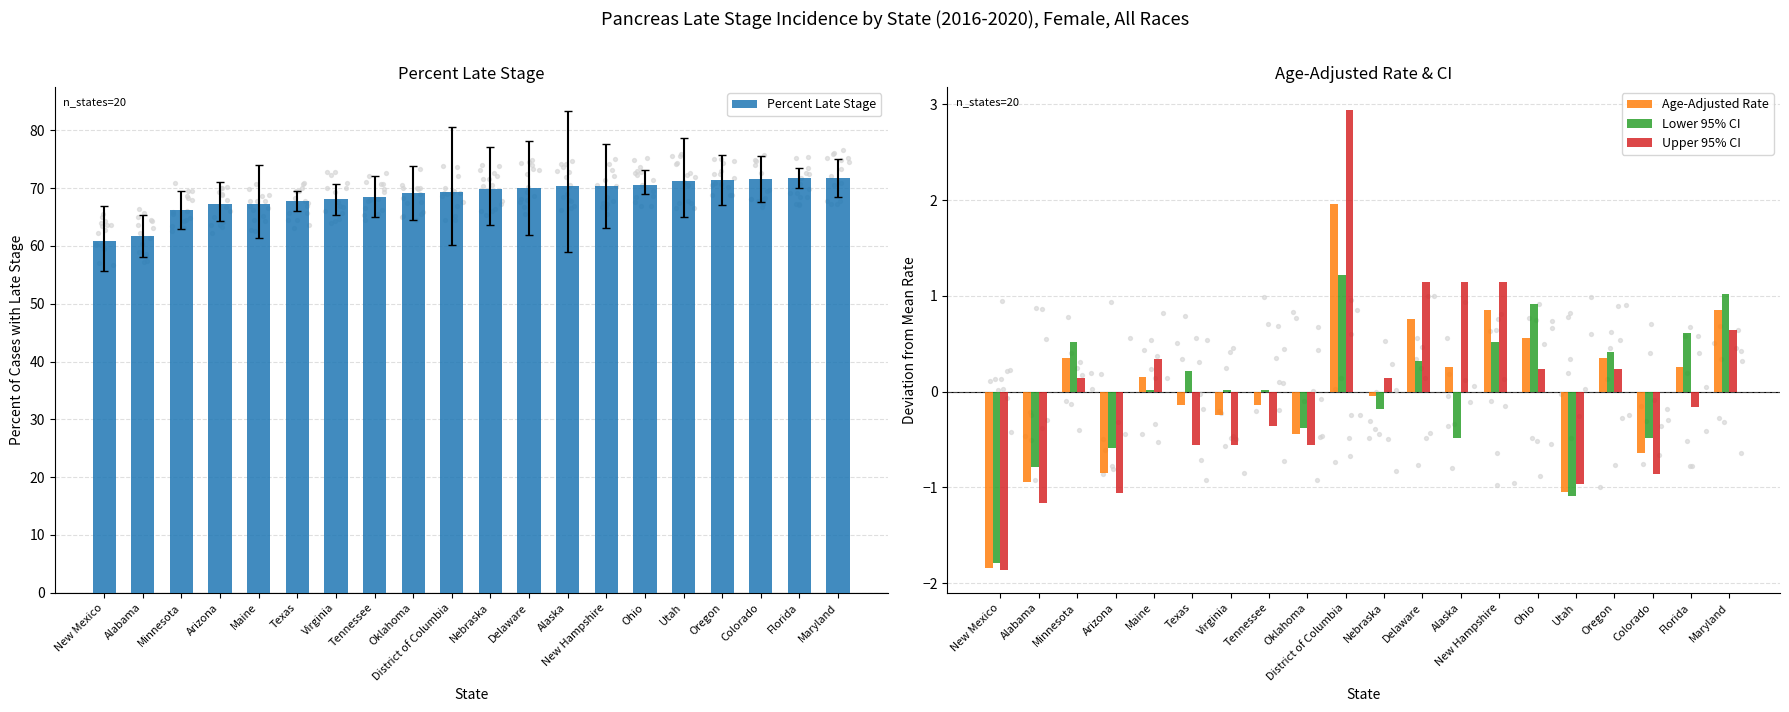

Is the value of Upper 95% CI at Delaware greater than the value of Age-Adjusted Rate at New Mexico?

Yes